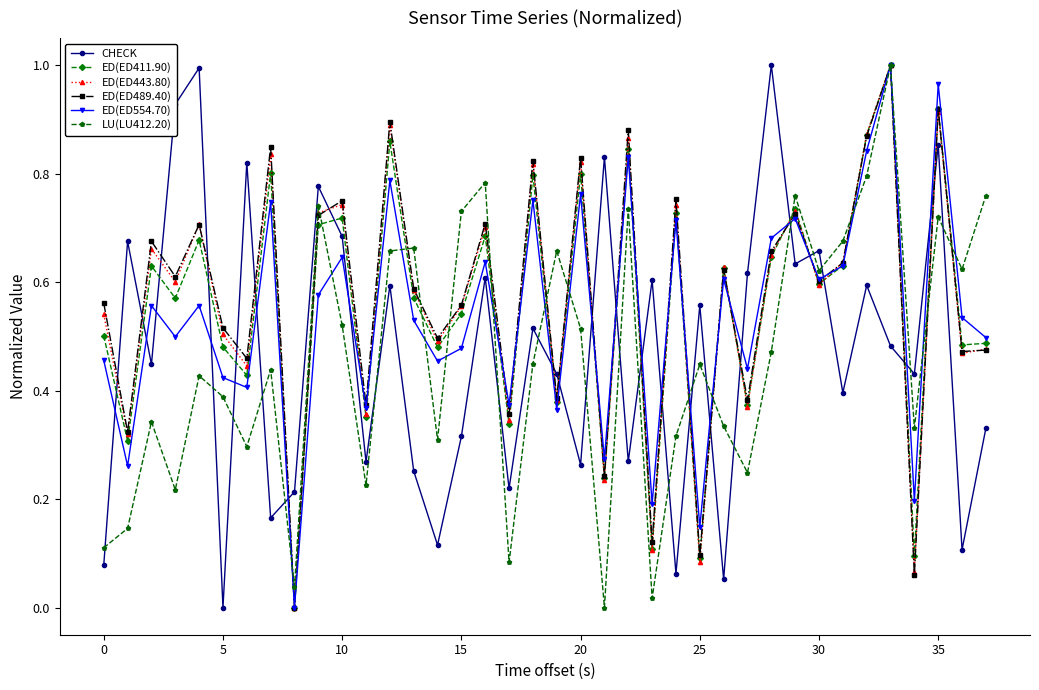

Which series ends up on top after the final intersection of CHECK and ED(ED489.40)?

ED(ED489.40)